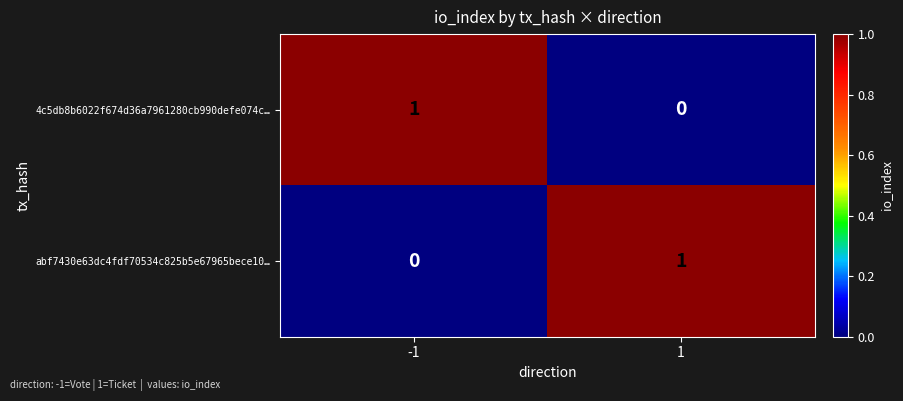

The value of abf7430e63dc4fdf70534c825b5e67965bece10… at 1 is 1. True or false?

True